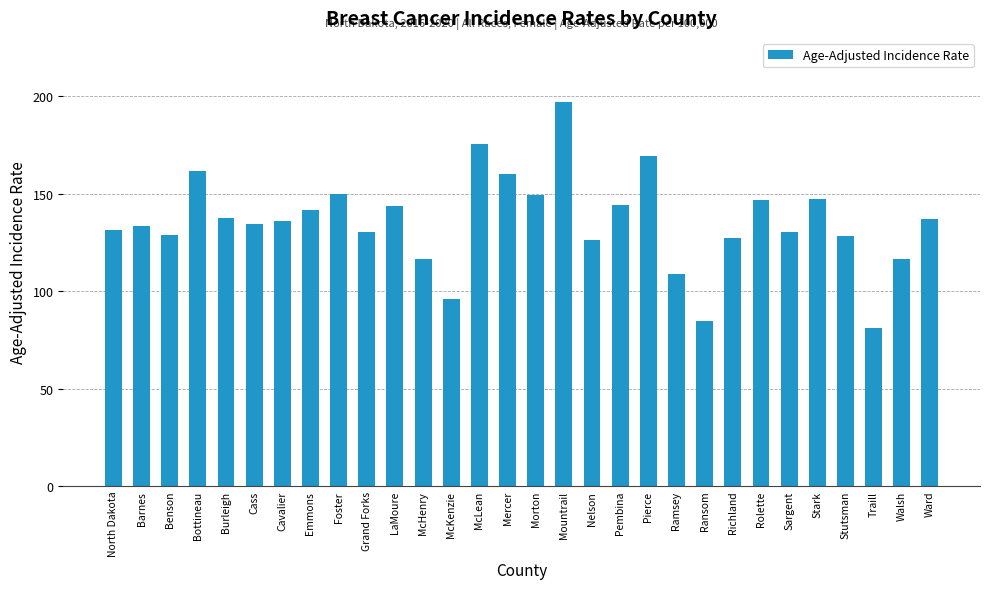

What is the sum of the values at Pembina and Foster?

294.4